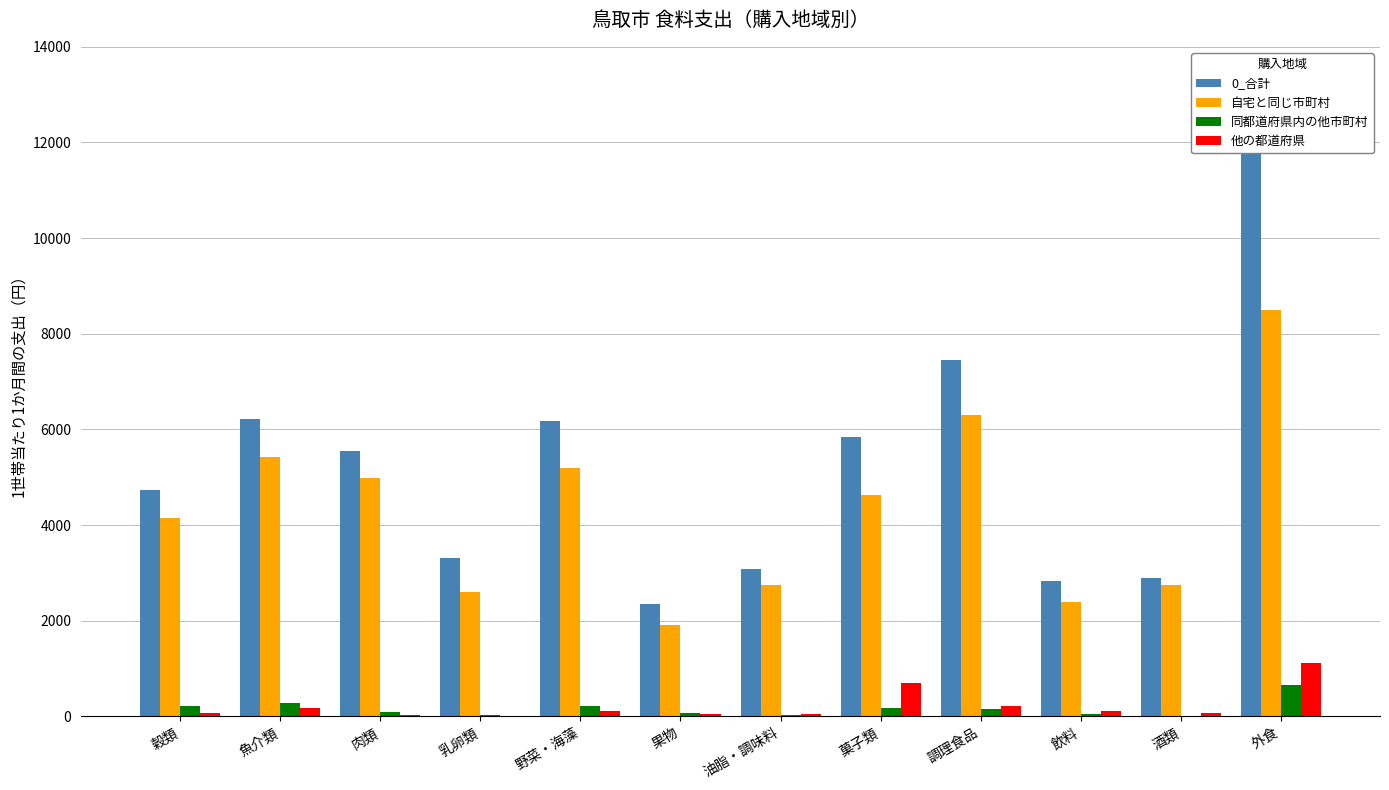

How many bars are there in each group?

4